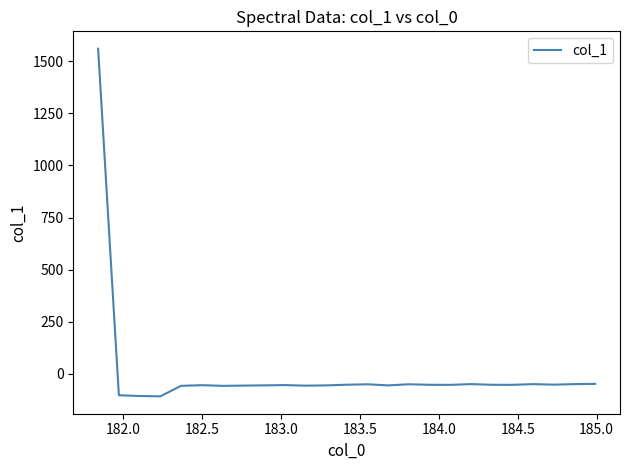

What is the smallest value displayed?

-109.1